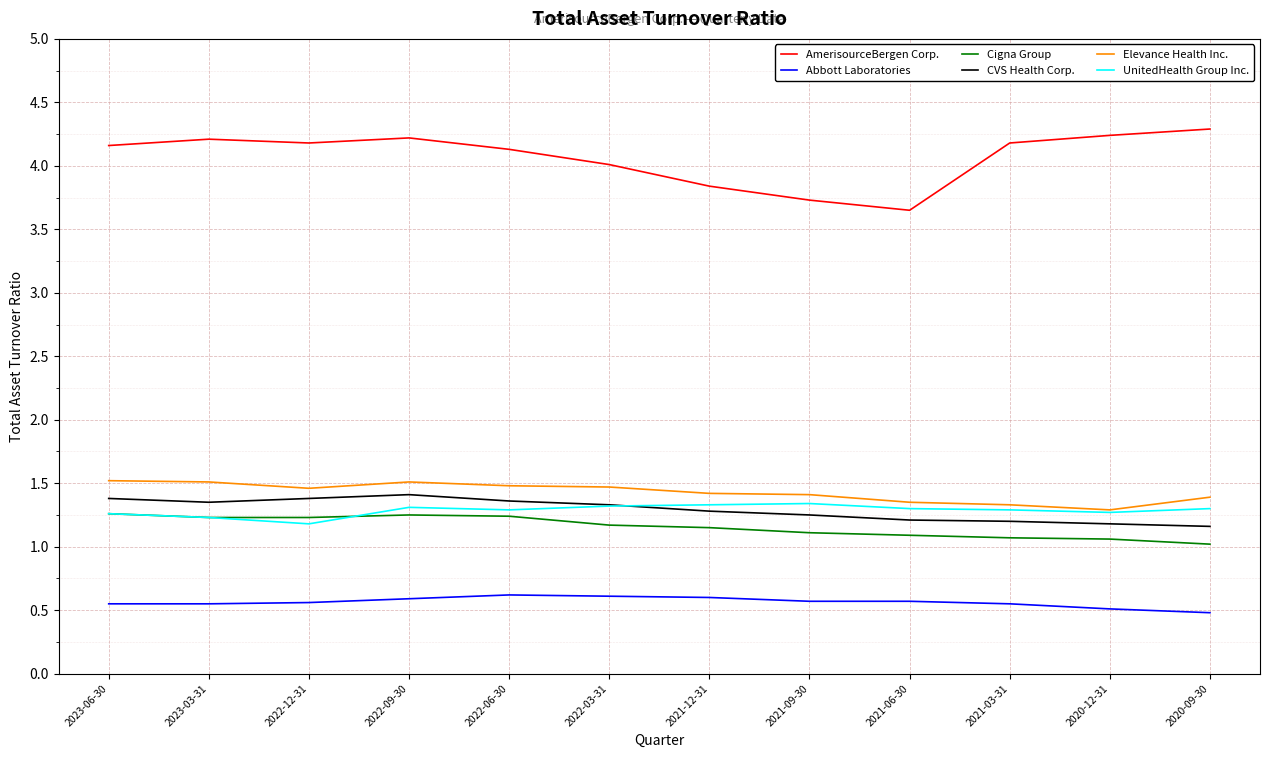

True or false: CVS Health Corp. has a value of 1.4 at 2023-03-31.

True